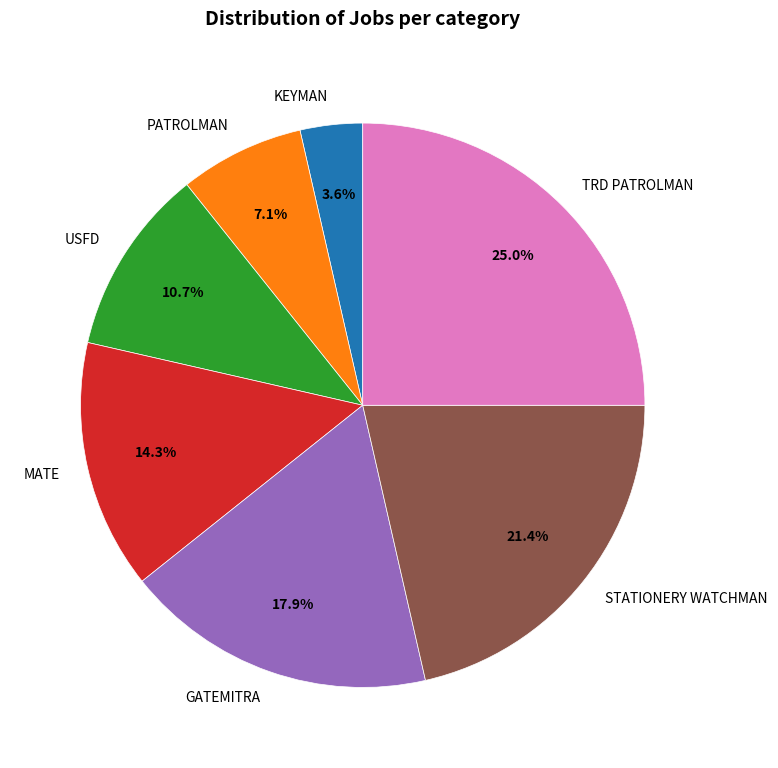

Is there a majority slice in this chart?

No